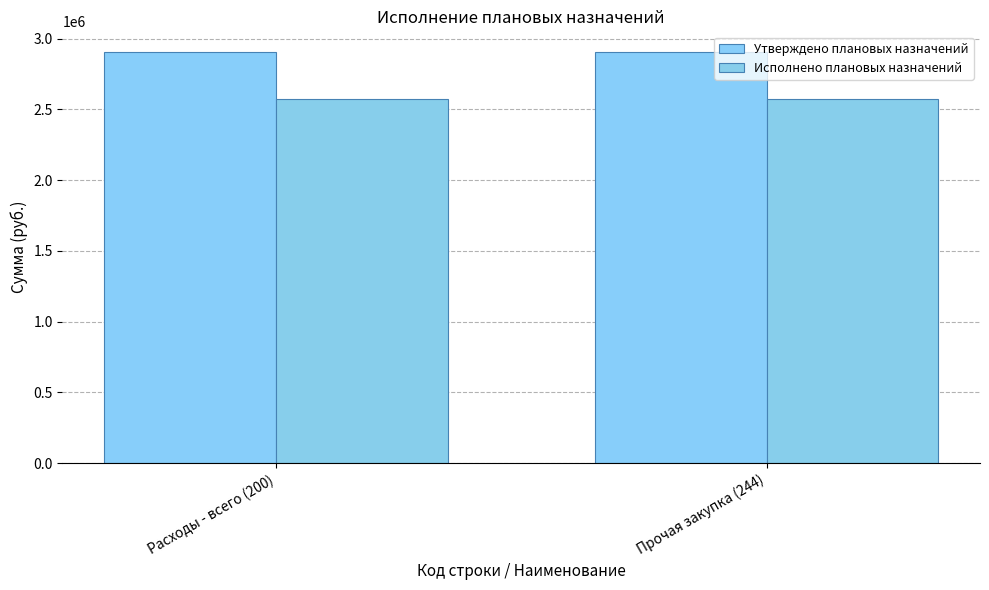

Does the chart contain stacked bars?

No